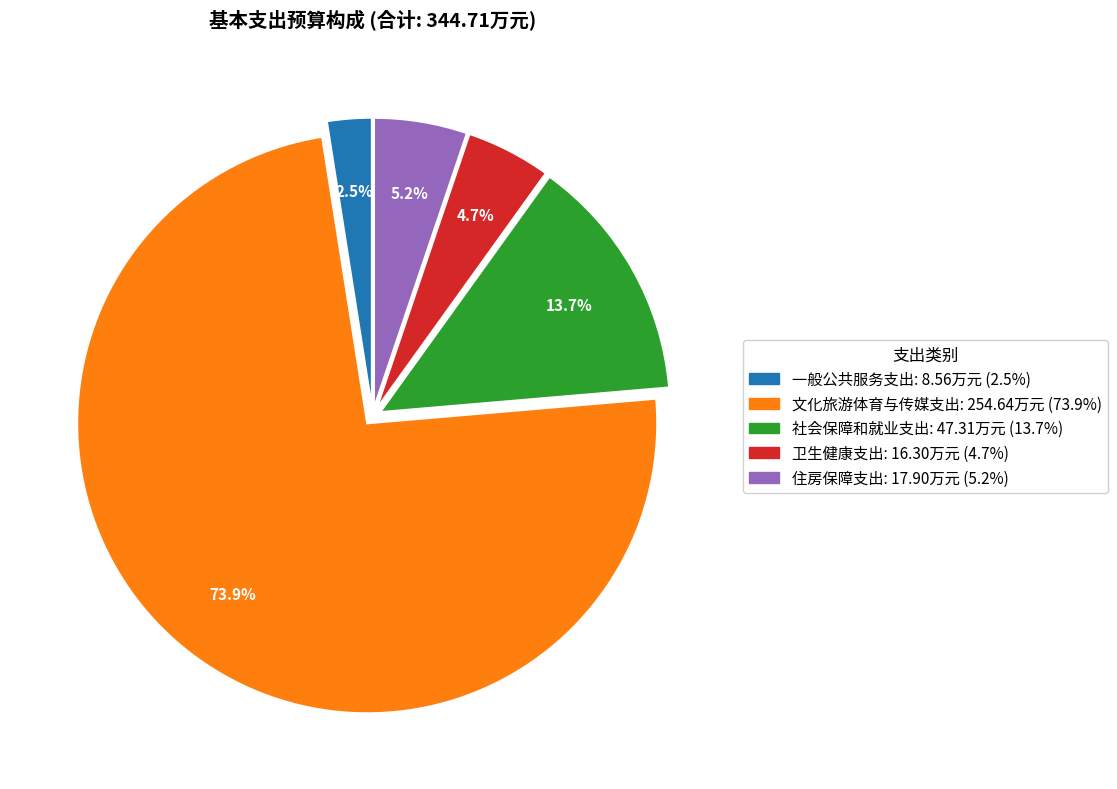

Which slice is the smallest?

一般公共服务支出